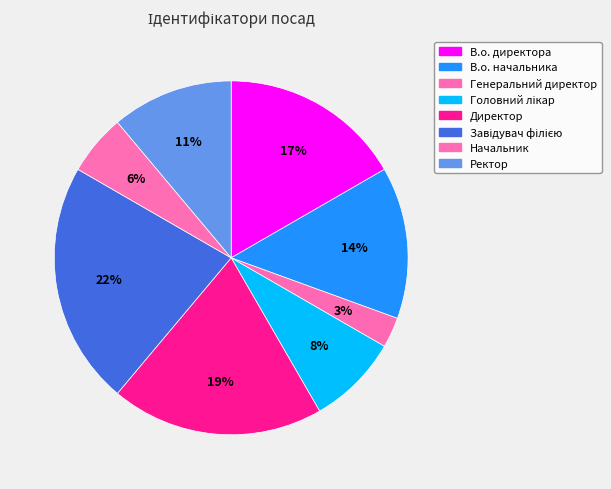

To the nearest percent, what is the difference between the largest and smallest slice percentages?

19%